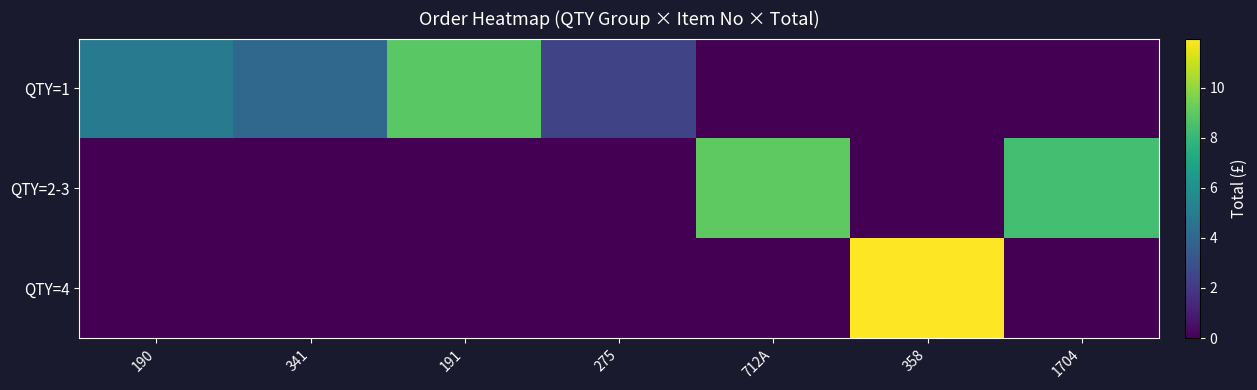

What is the difference between the highest and lowest values at 191?

8.9